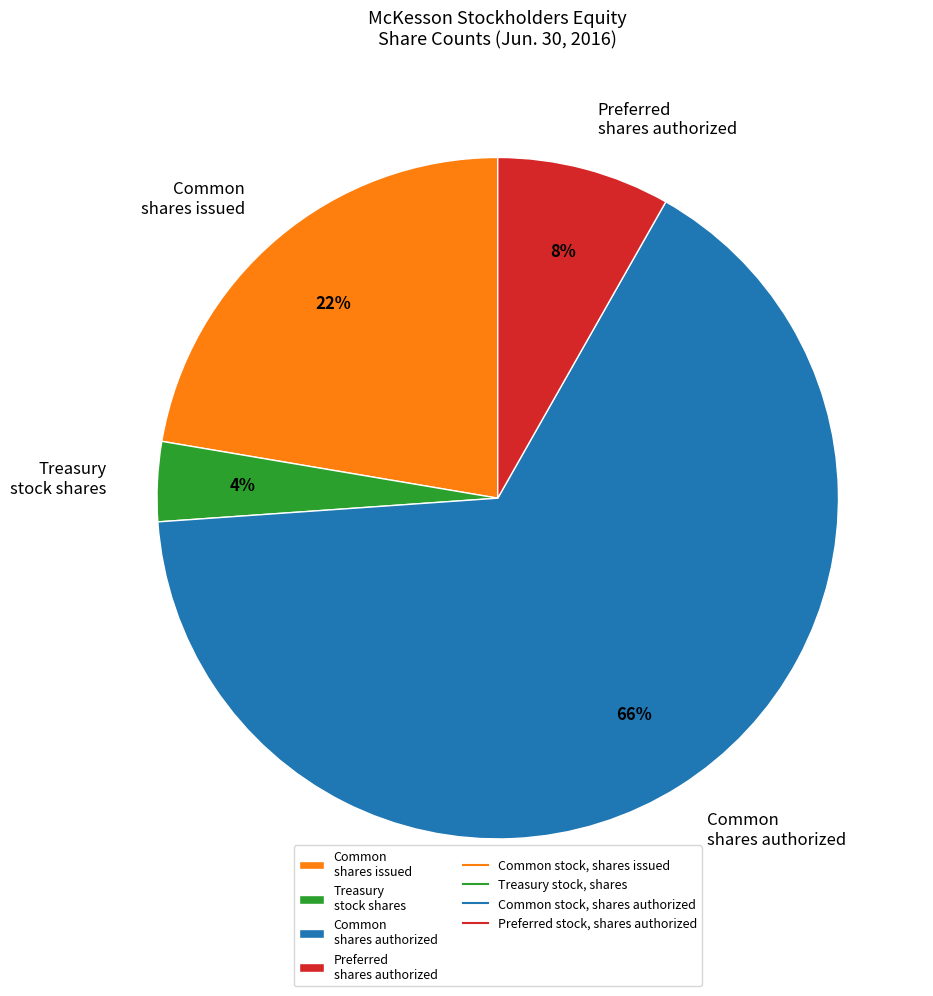

Is it true that Common shares issued is 22% of the pie?

True